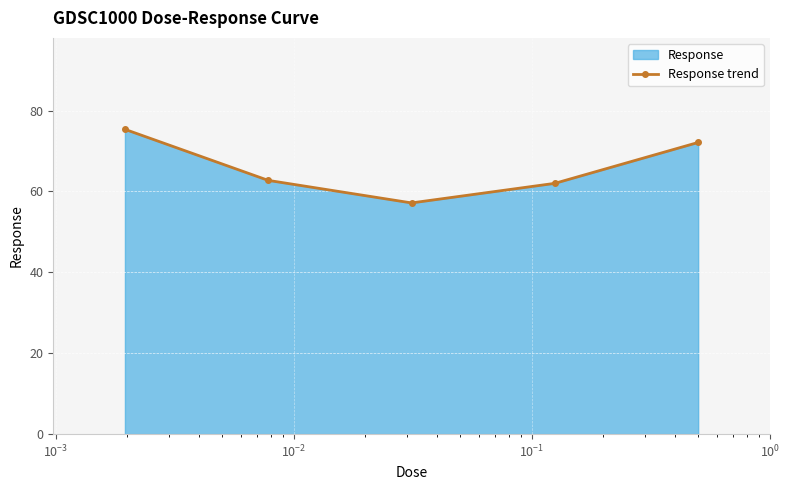

How many values exceed 62?

3